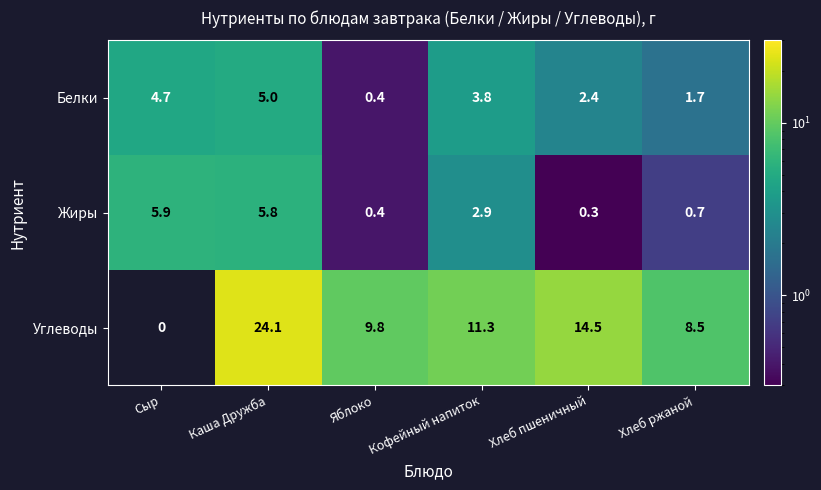

Is the value of Белки at Кофейный напиток greater than the value of Углеводы at Хлеб ржаной?

No